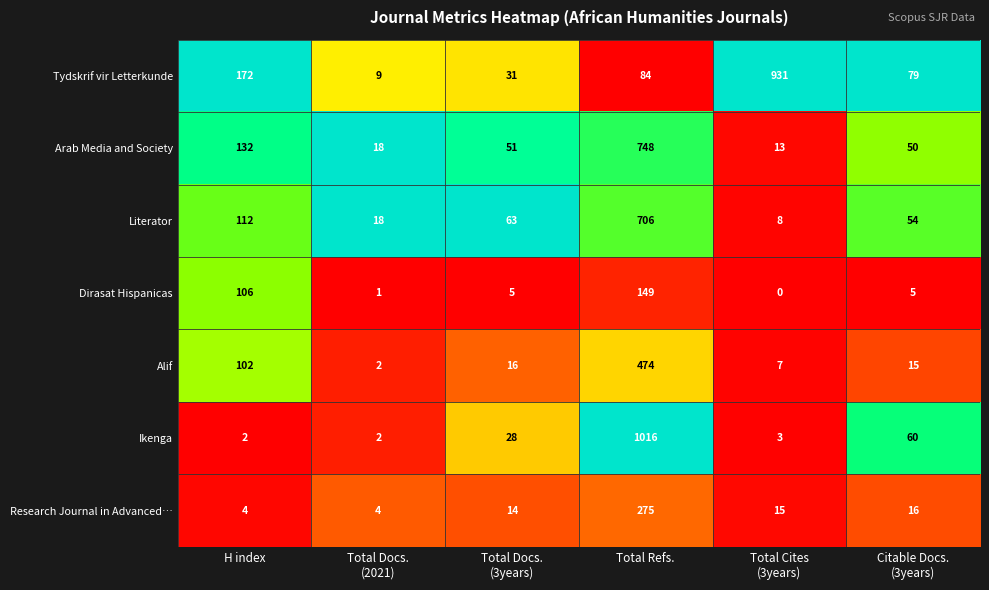

The value of Arab Media and Society at H index is 80. True or false?

False